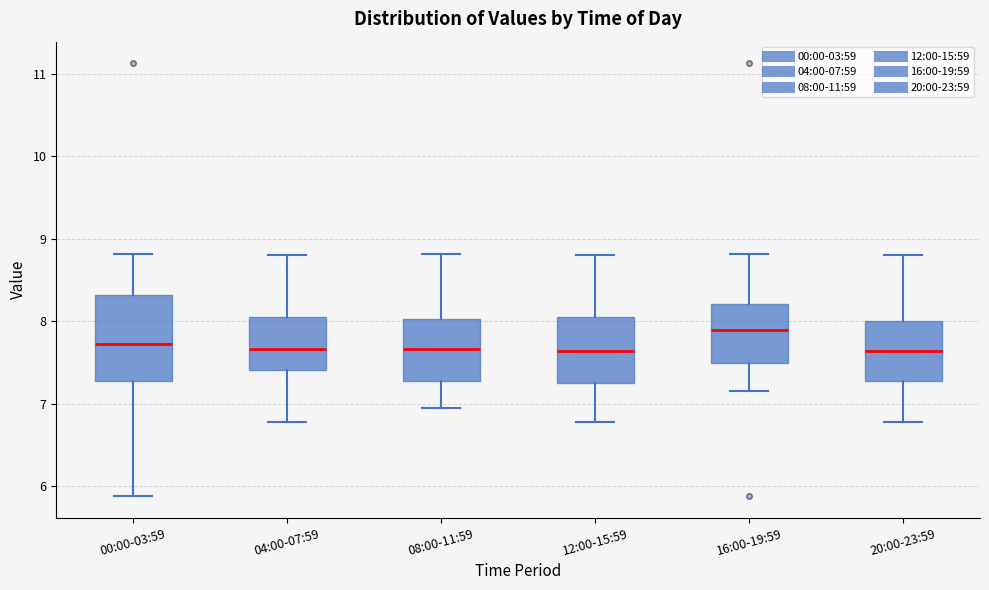

Comparing the boxes themselves (not the whiskers), which one is the tallest?

00:00-03:59